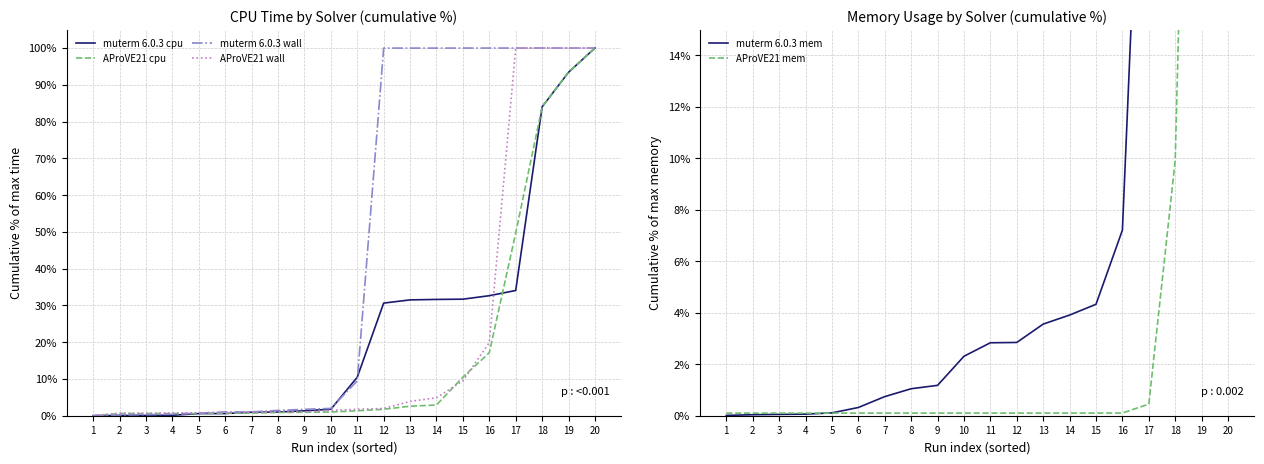

Which has a higher value, 18 or 4?

18